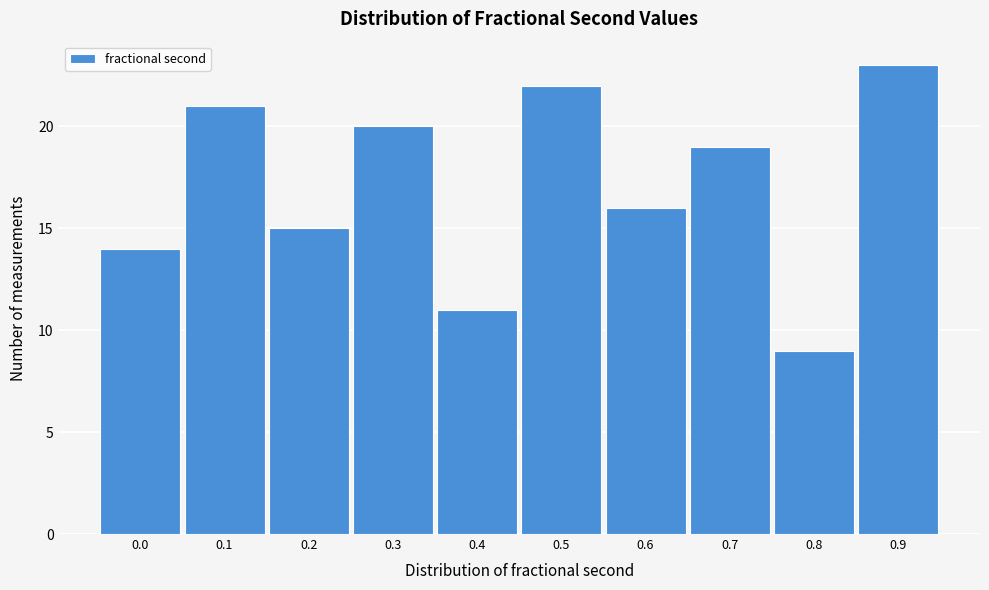

Reading left to right, list all the values displayed in this chart.

0.0=14	0.1=21	0.2=15	0.3=20	0.4=11	0.5=22	0.6=16	0.7=19	0.8=9	0.9=23